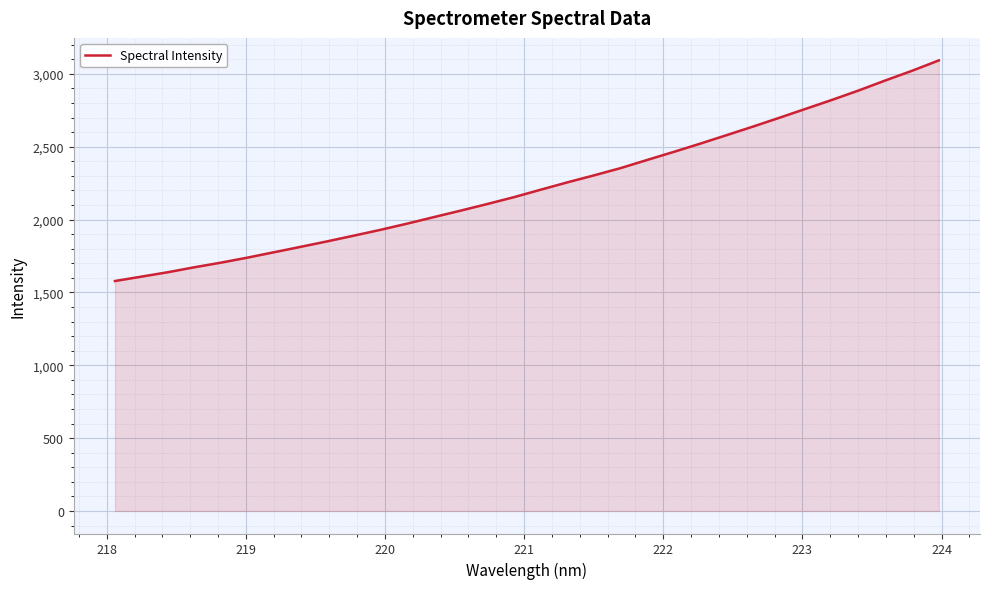

What is the difference between the maximum and minimum values?

1514.3